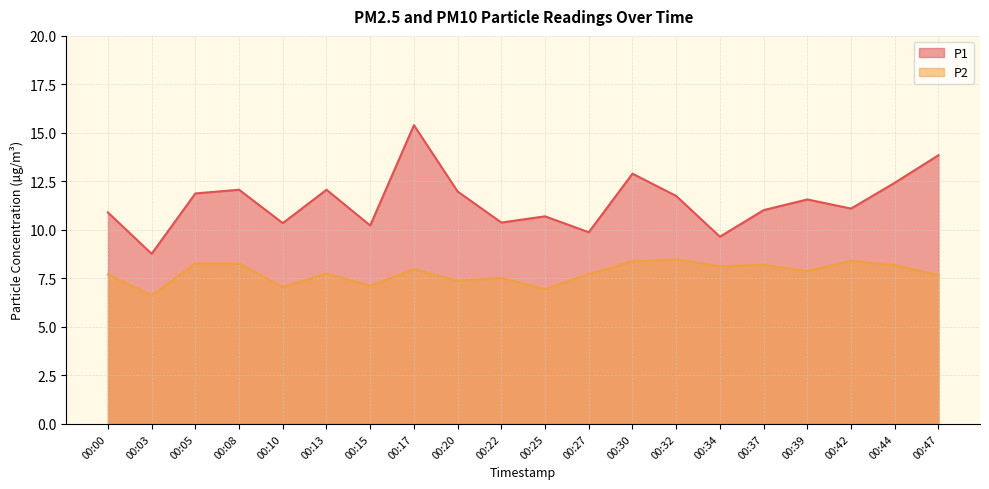

Reading right to left, what are all the values shown in this chart?

P1: 13.8	12.4	11.1	11.6	11.0	9.7	11.8	12.9	9.9	10.7	10.4	12.0	15.4	10.2	12.1	10.3	12.1	11.9	8.8	10.9
P2: 7.7	8.2	8.4	7.9	8.2	8.1	8.5	8.4	7.7	7.0	7.5	7.4	8.0	7.1	7.8	7.0	8.3	8.3	6.6	7.7